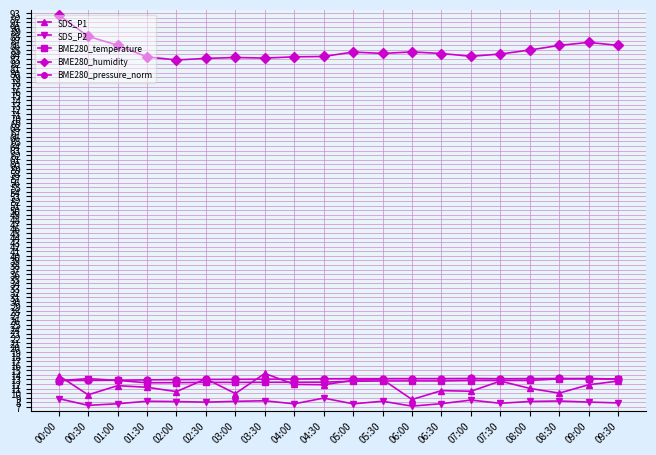

True or false: SDS_P1 has more than 0 points higher than both neighbors.

True